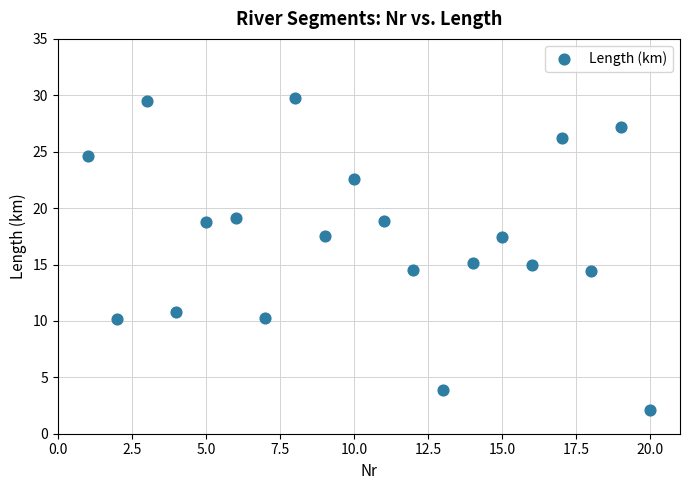

What is the range of X values (max minus min)?

19.0